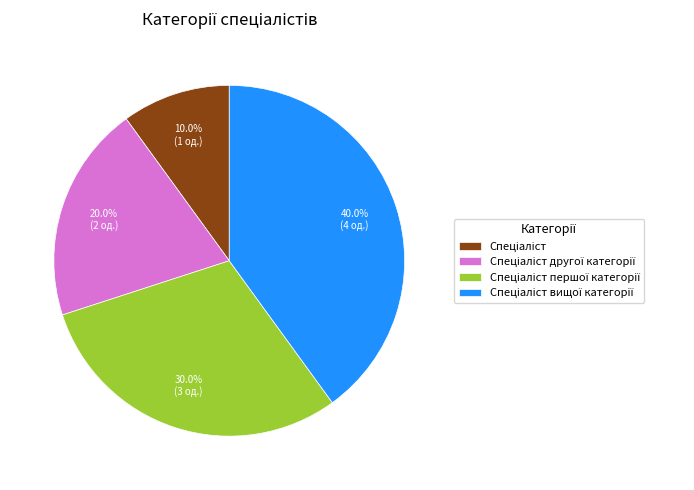

Is there any slice that represents more than half of the pie?

No